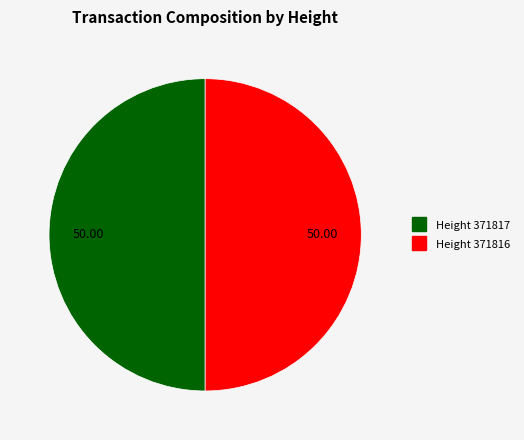

Which slice is the smallest?

371817